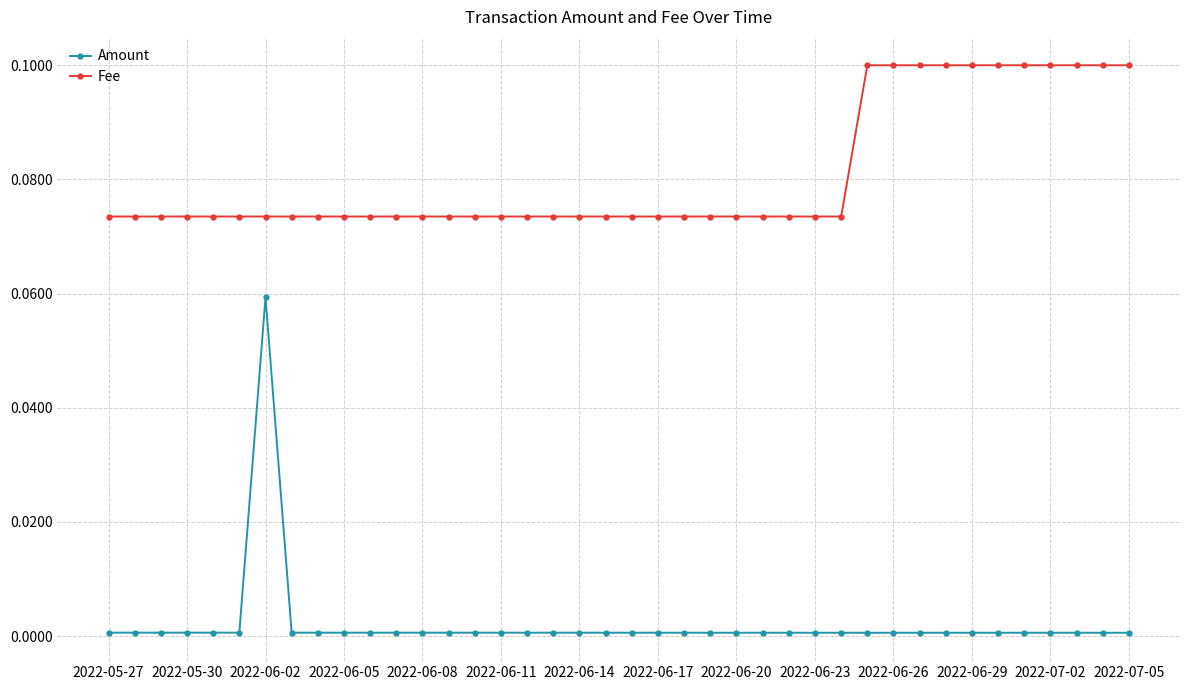

Which series has the largest total across all categories?

Fee